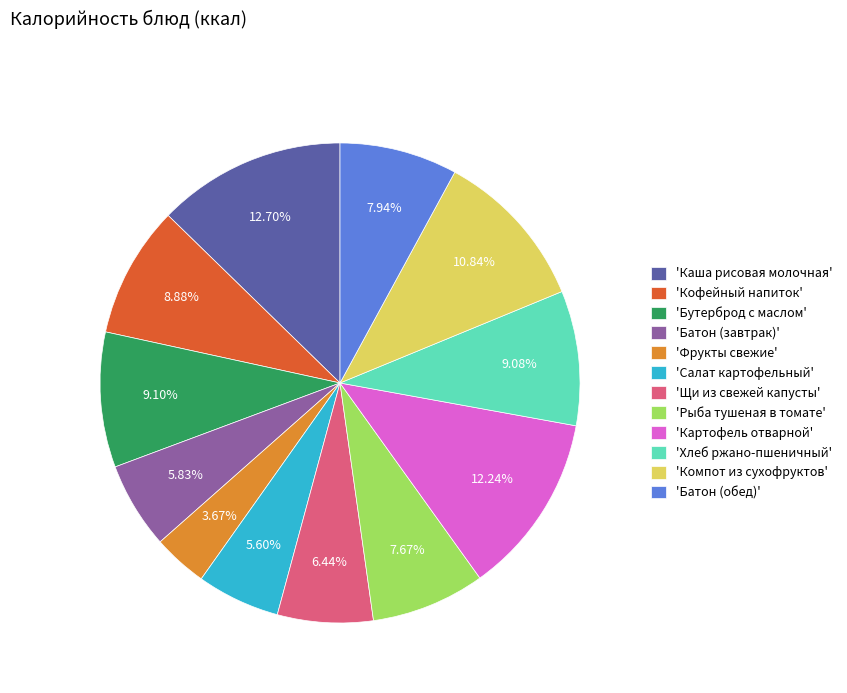

Does 'Щи из свежей капусты' account for over 50% of the chart?

No